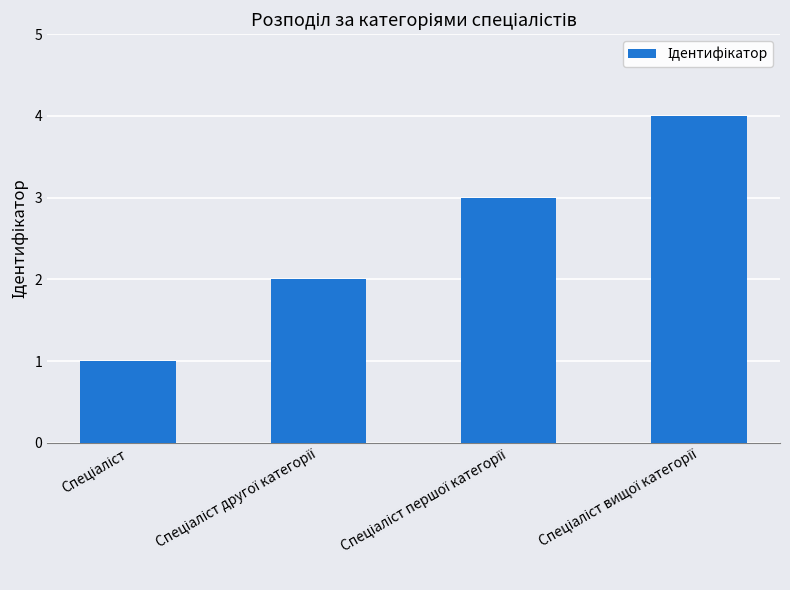

How many categories are shown in the chart?

4